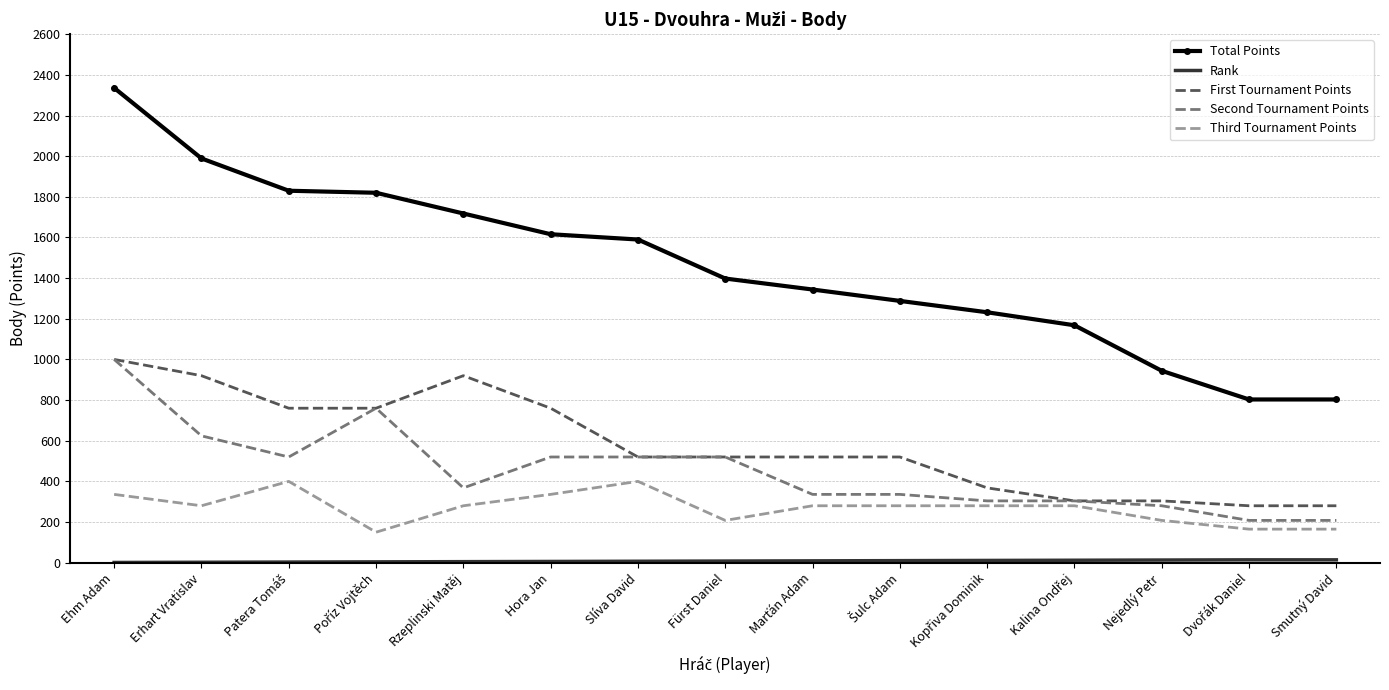

Is it true that Total Points equals 3441 at Ehm Adam?

False